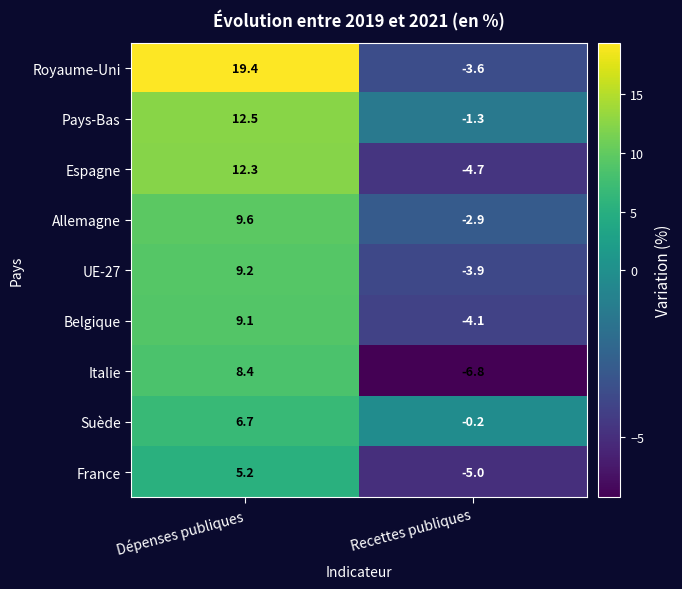

At which category is the sum across all series the highest?

Dépenses publiques